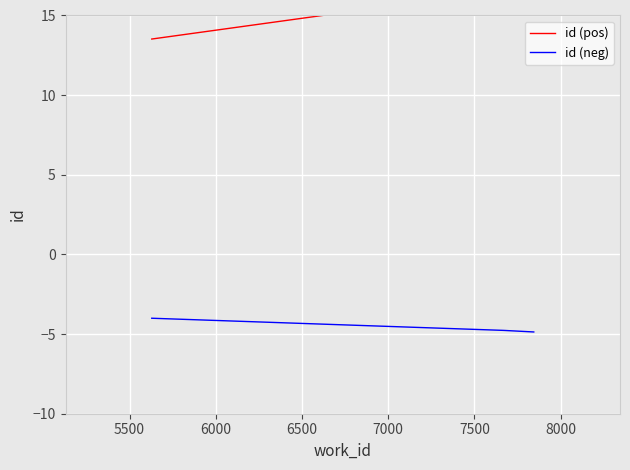

What is the difference between the maximum and minimum values in the id (pos) series?

3.4